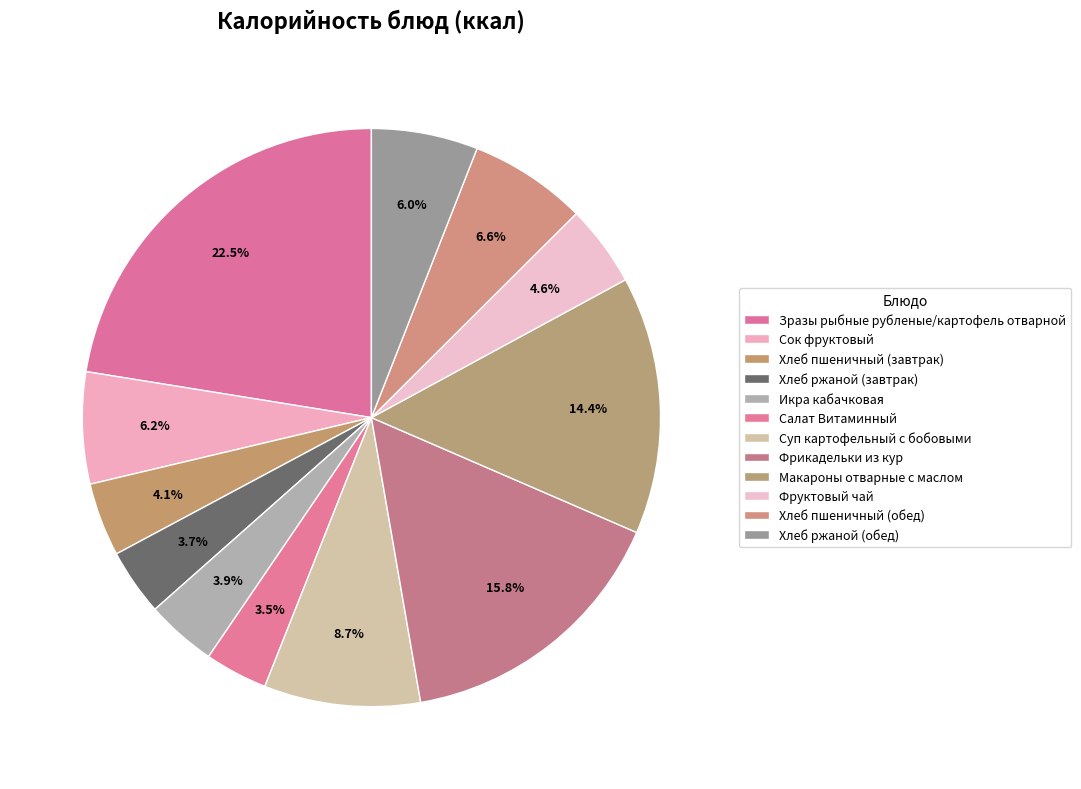

Rank the categories by value from lowest to highest.

Салат Витаминный, Хлеб ржаной (завтрак), Икра кабачковая, Хлеб пшеничный (завтрак), Фруктовый чай, Хлеб ржаной (обед), Сок фруктовый, Хлеб пшеничный (обед), Суп картофельный с бобовыми, Макароны отварные с маслом, Фрикадельки из кур, Зразы рыбные рубленые/картофель отварной